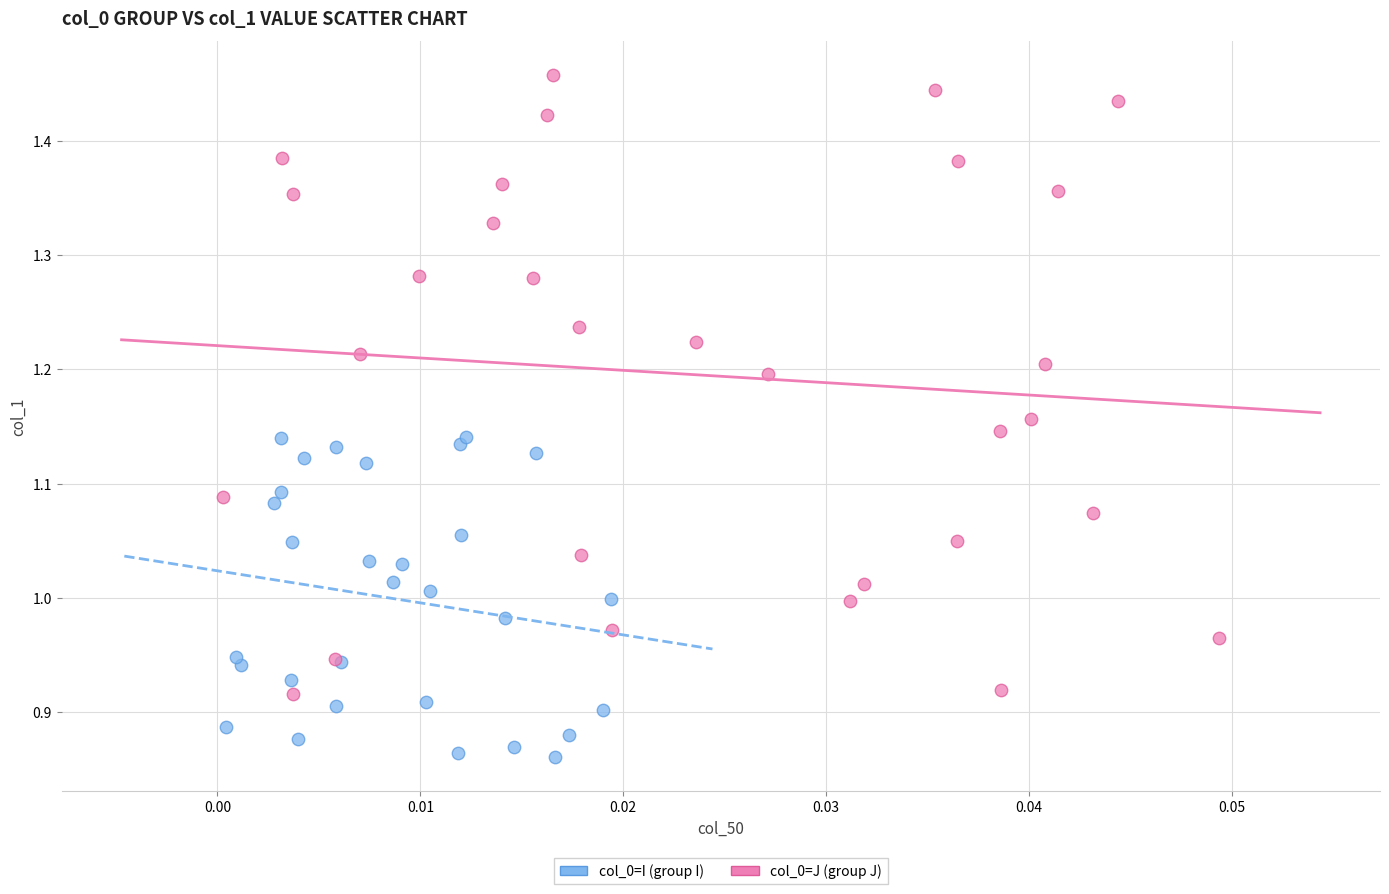

Which series reaches the maximum Y coordinate?

col_0=J (group J)